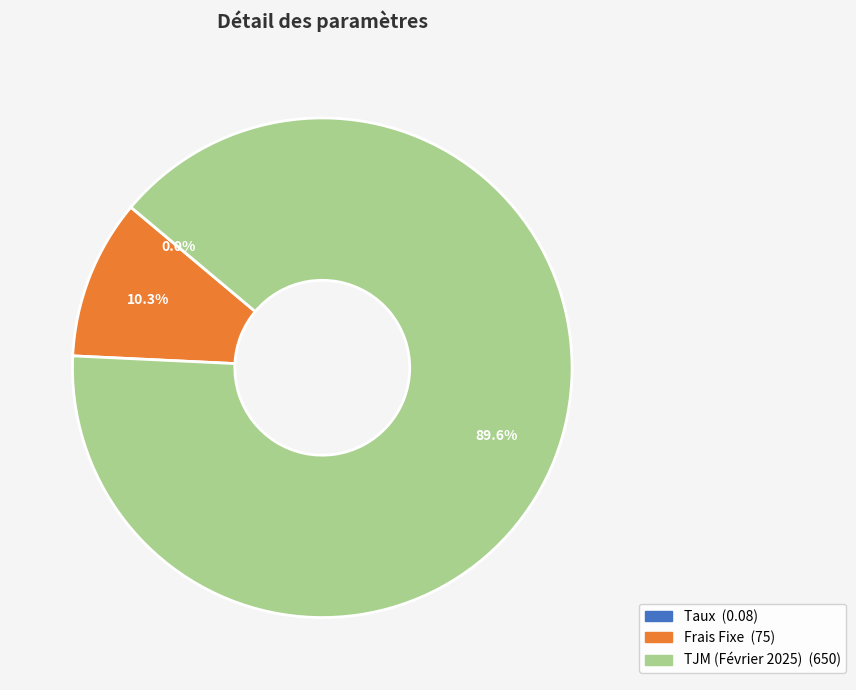

Is the sum of Frais Fixe and TJM (Février 2025) greater than half?

Yes